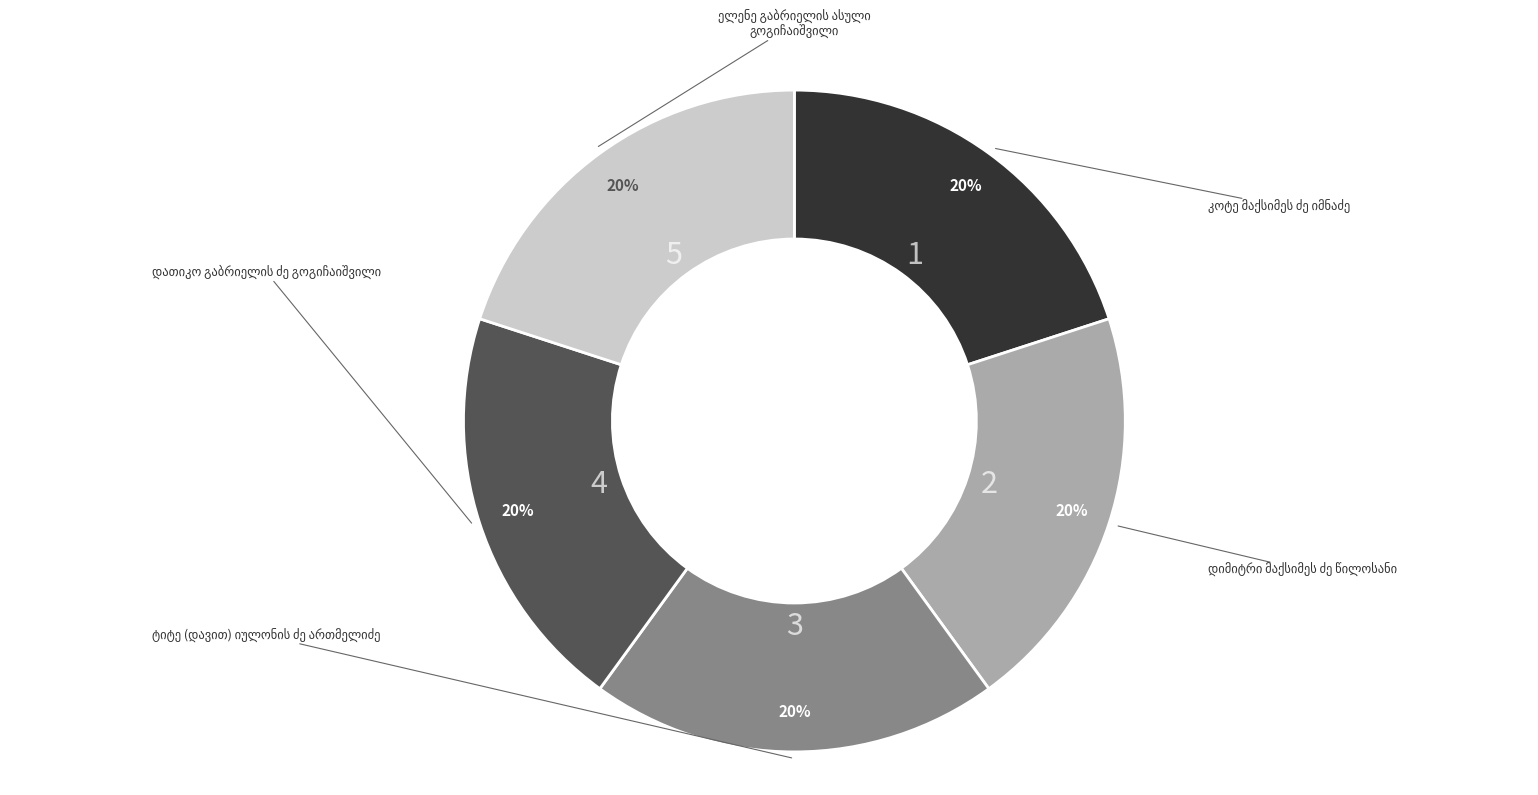

Between დათიკო გაბრიელის ძე გოგიჩაიშვილი and ელენე გაბრიელის ასული გოგიჩაიშვილი, which is larger?

ელენე გაბრიელის ასული გოგიჩაიშვილი